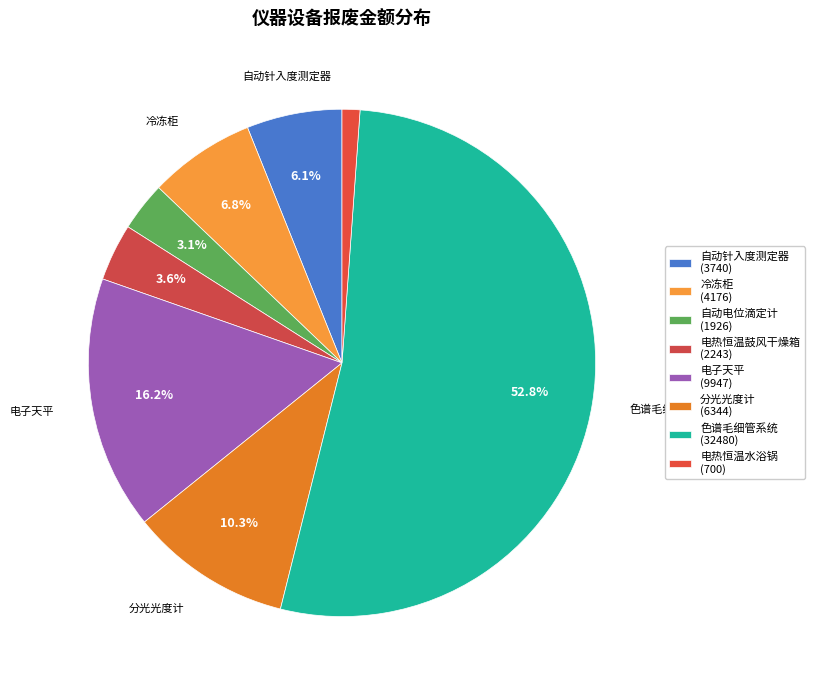

How many slices are in this pie chart?

8